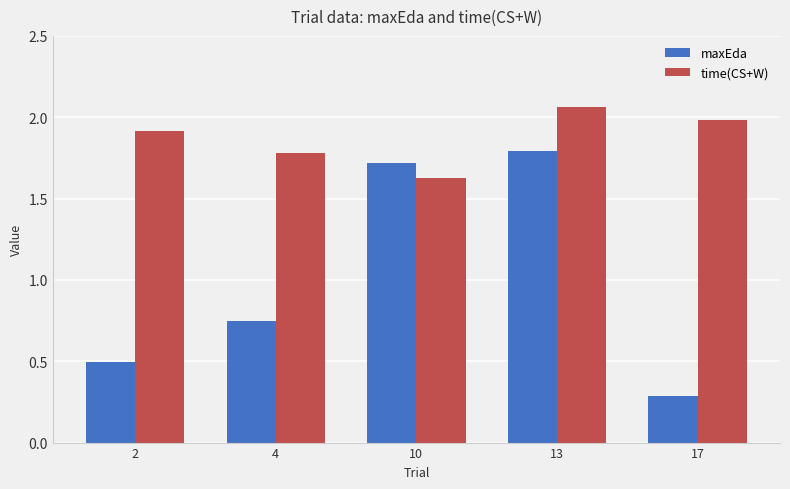

What is the difference between the highest and lowest values at 17?

1.7